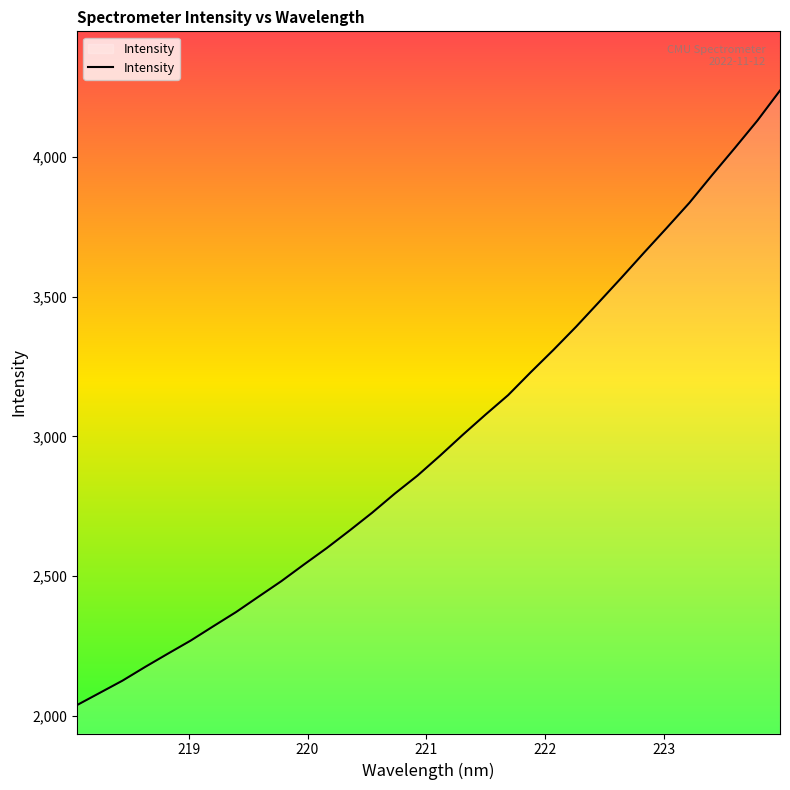

What is the greatest value displayed?

4237.2